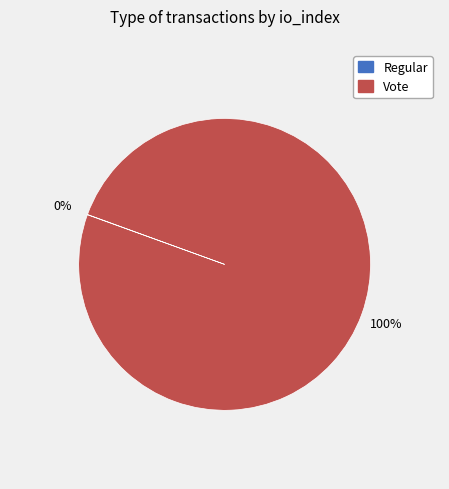

To the nearest percent, what is the difference between the largest and smallest slice percentages?

100%